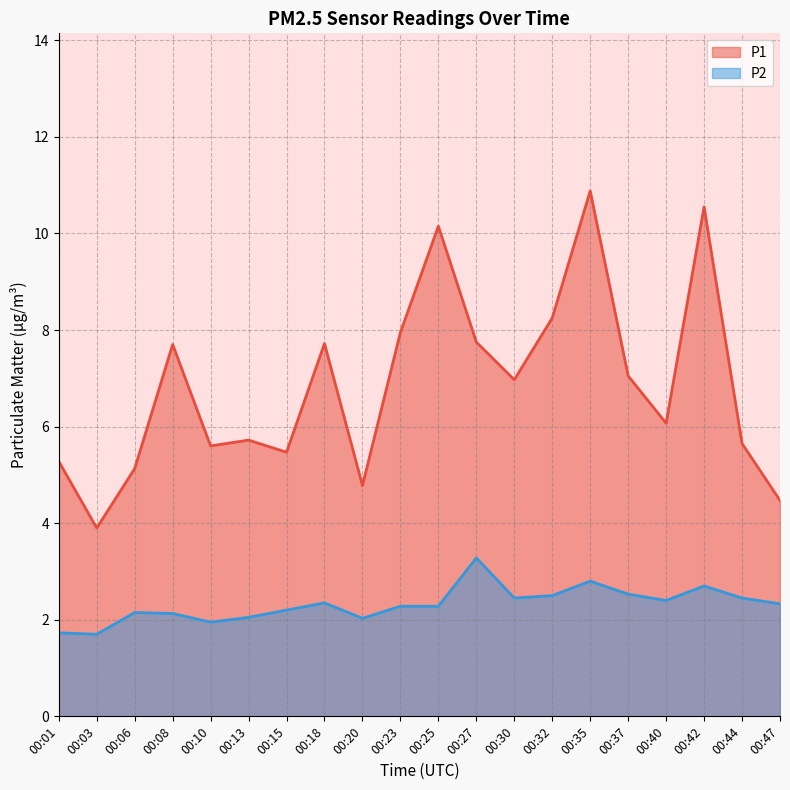

Reading left to right, list all the values displayed in this chart.

P1: 00:01=5.3	00:03=3.9	00:06=5.1	00:08=7.7	00:10=5.6	00:13=5.7	00:15=5.5	00:18=7.7	00:20=4.8	00:23=8.0	00:25=10.2	00:27=7.8	00:30=7.0	00:32=8.2	00:35=10.9	00:37=7.0	00:40=6.1	00:42=10.6	00:44=5.7	00:47=4.5
P2: 00:01=1.7	00:03=1.7	00:06=2.1	00:08=2.1	00:10=1.9	00:13=2.0	00:15=2.2	00:18=2.4	00:20=2.0	00:23=2.3	00:25=2.3	00:27=3.3	00:30=2.5	00:32=2.5	00:35=2.8	00:37=2.5	00:40=2.4	00:42=2.7	00:44=2.5	00:47=2.3